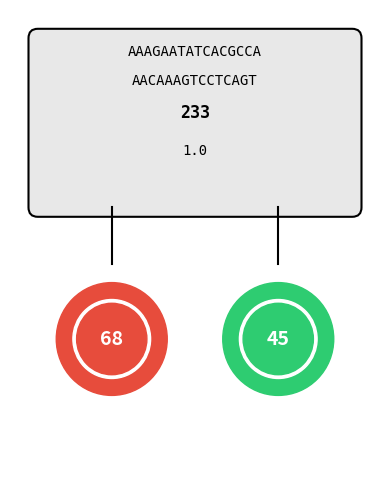

The 2 slice represents 27% of the pie. True or false?

False